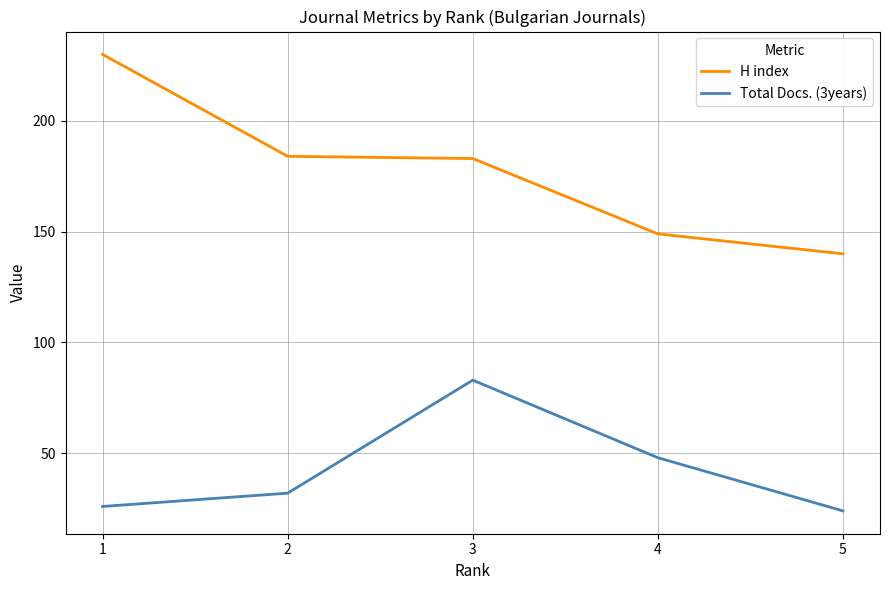

True or false: H index has a value of 107 at 3.

False